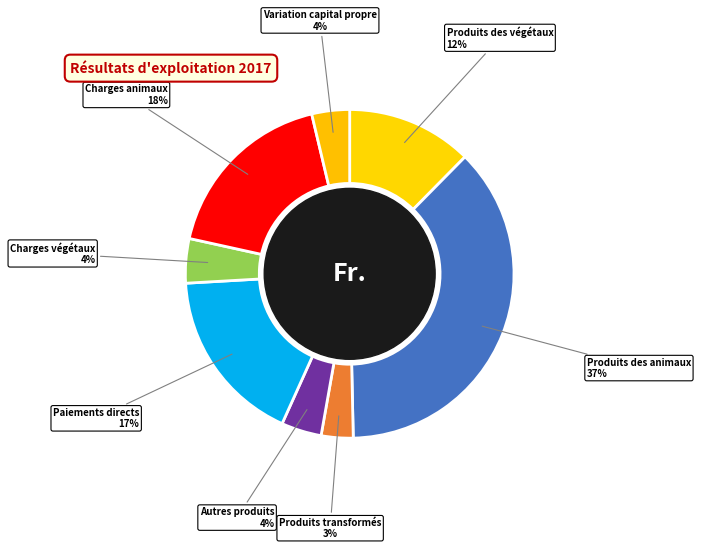

Do Charges animaux and Paiements directs together represent more than half of the pie?

No